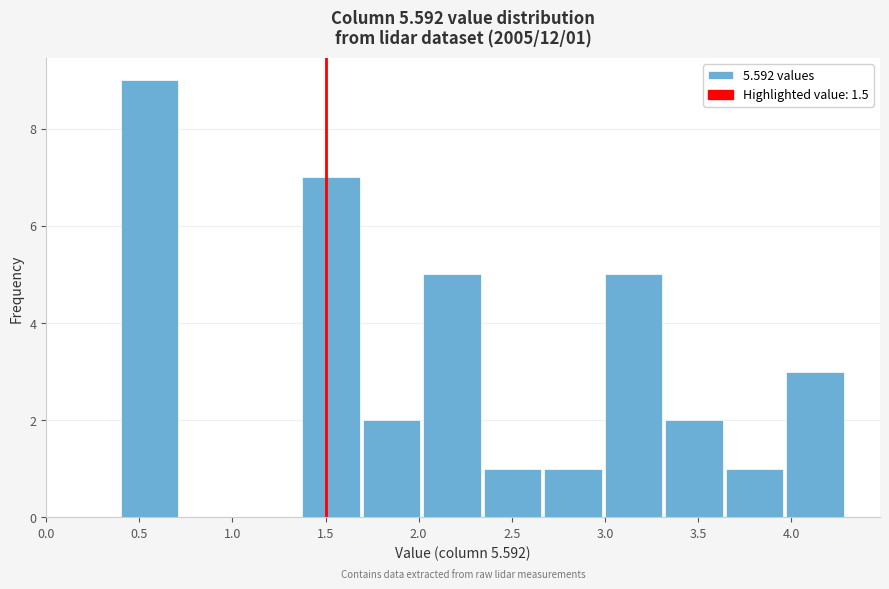

Which range on the x-axis has the tallest bar?

0.400 to 0.725